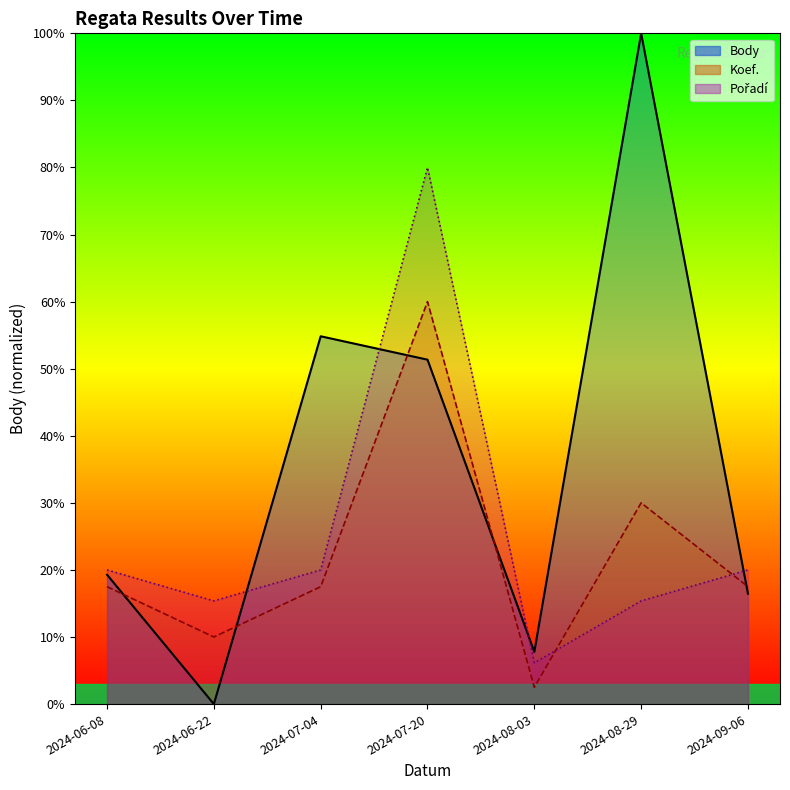

Which category has the highest value across all series?

2024-08-29